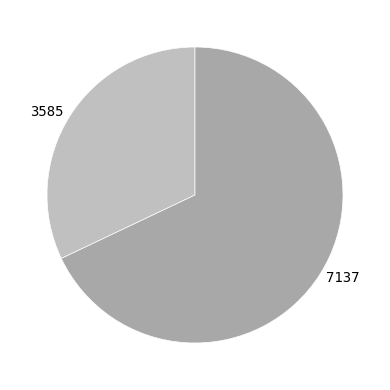

Which slice is the largest?

7137